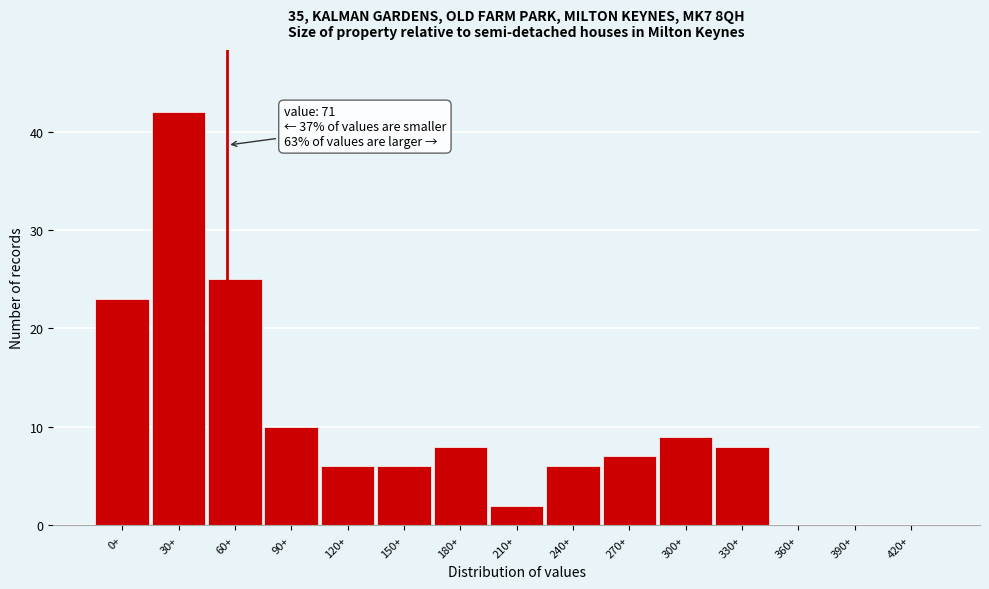

Reading right to left, transcribe all the data shown in this chart.

420+=0	390+=0	360+=0	330+=8	300+=9	270+=7	240+=6	210+=2	180+=8	150+=6	120+=6	90+=10	60+=25	30+=42	0+=23